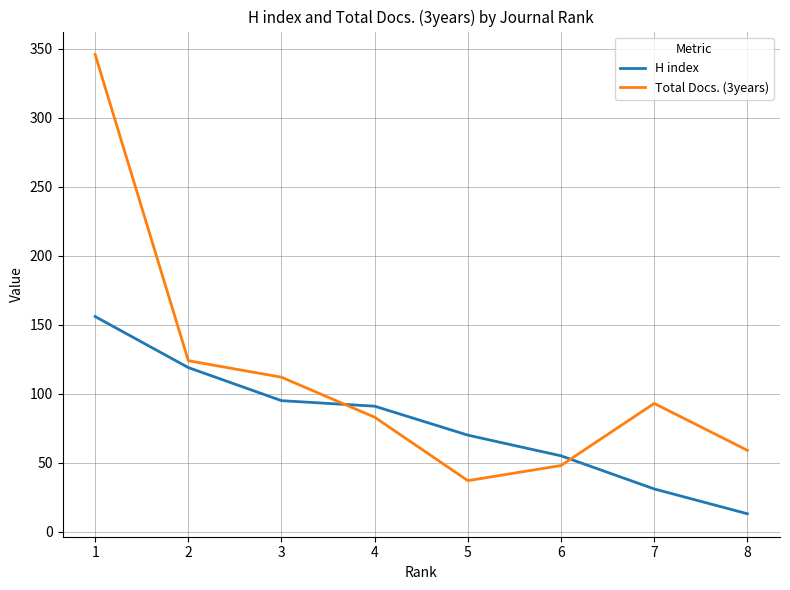

Count the number of categories in the chart.

8